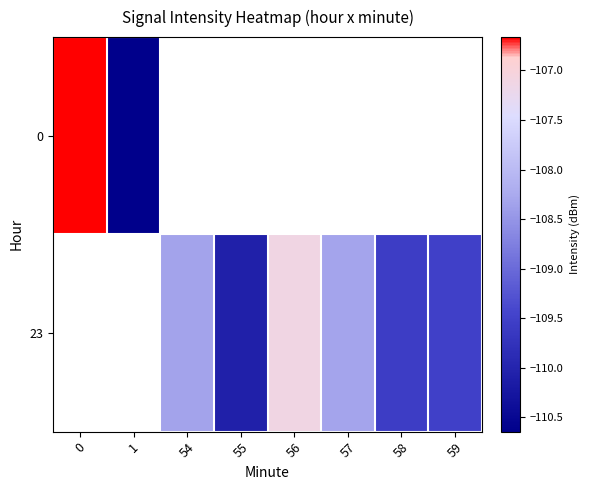

What is the sum of the 23 values at 55 and 56?

-217.2